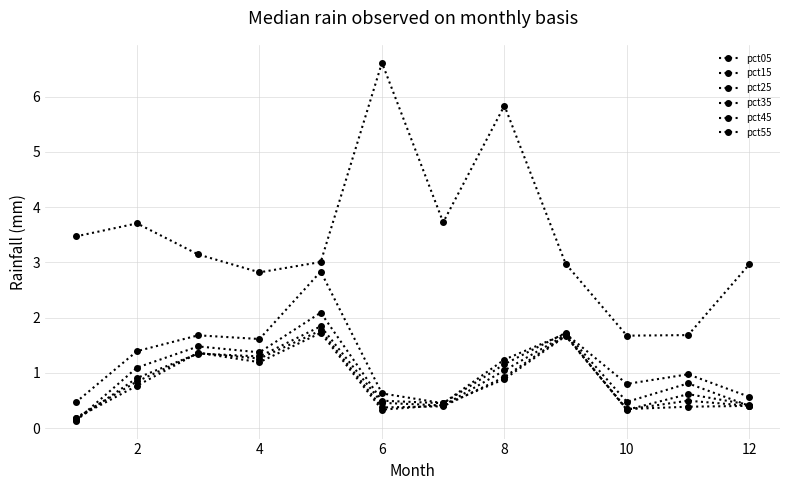

What is the value of the pct25 point at the 4th from the left?

1.4